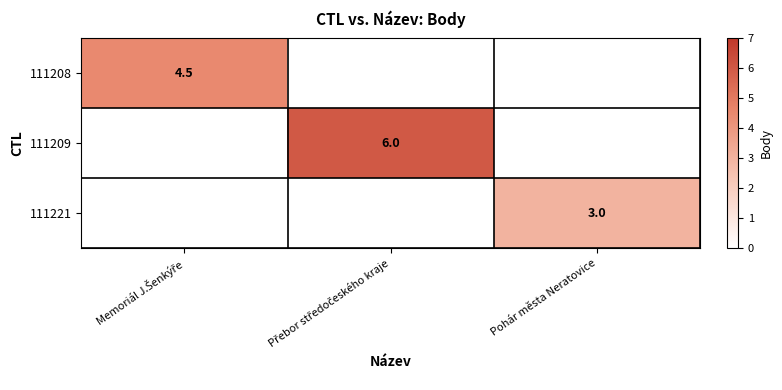

How many categories are shown in the chart?

3